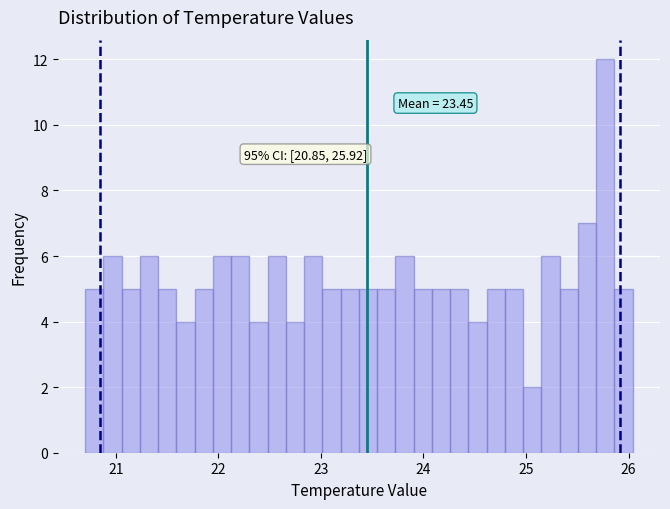

Read against the x-axis, roughly where is the centre of the tallest bar?

25.8